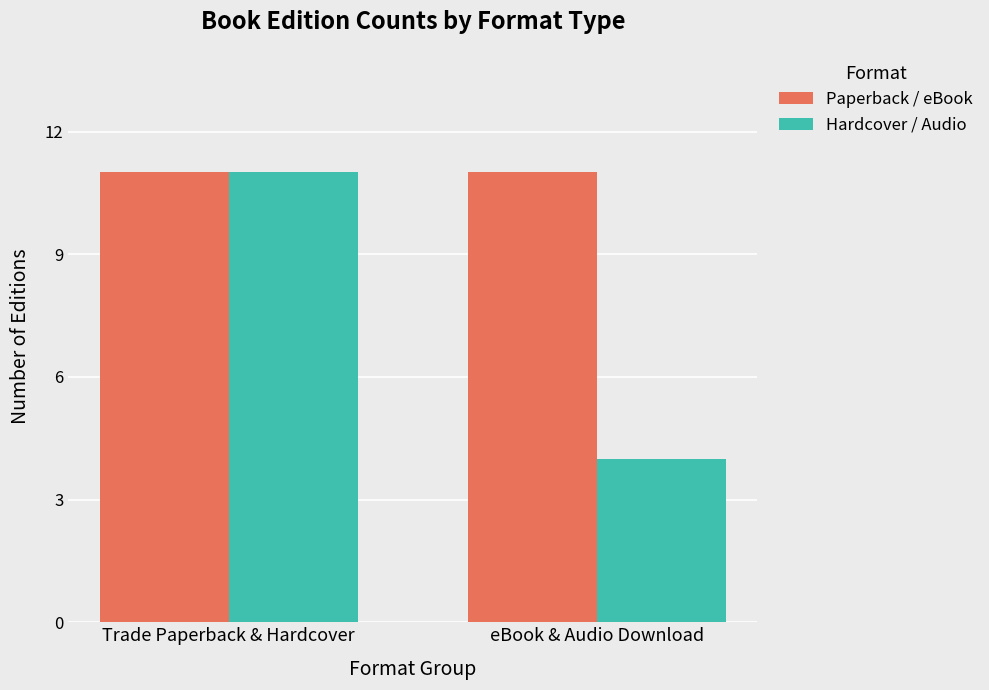

What is the maximum value for Paperback / eBook?

11